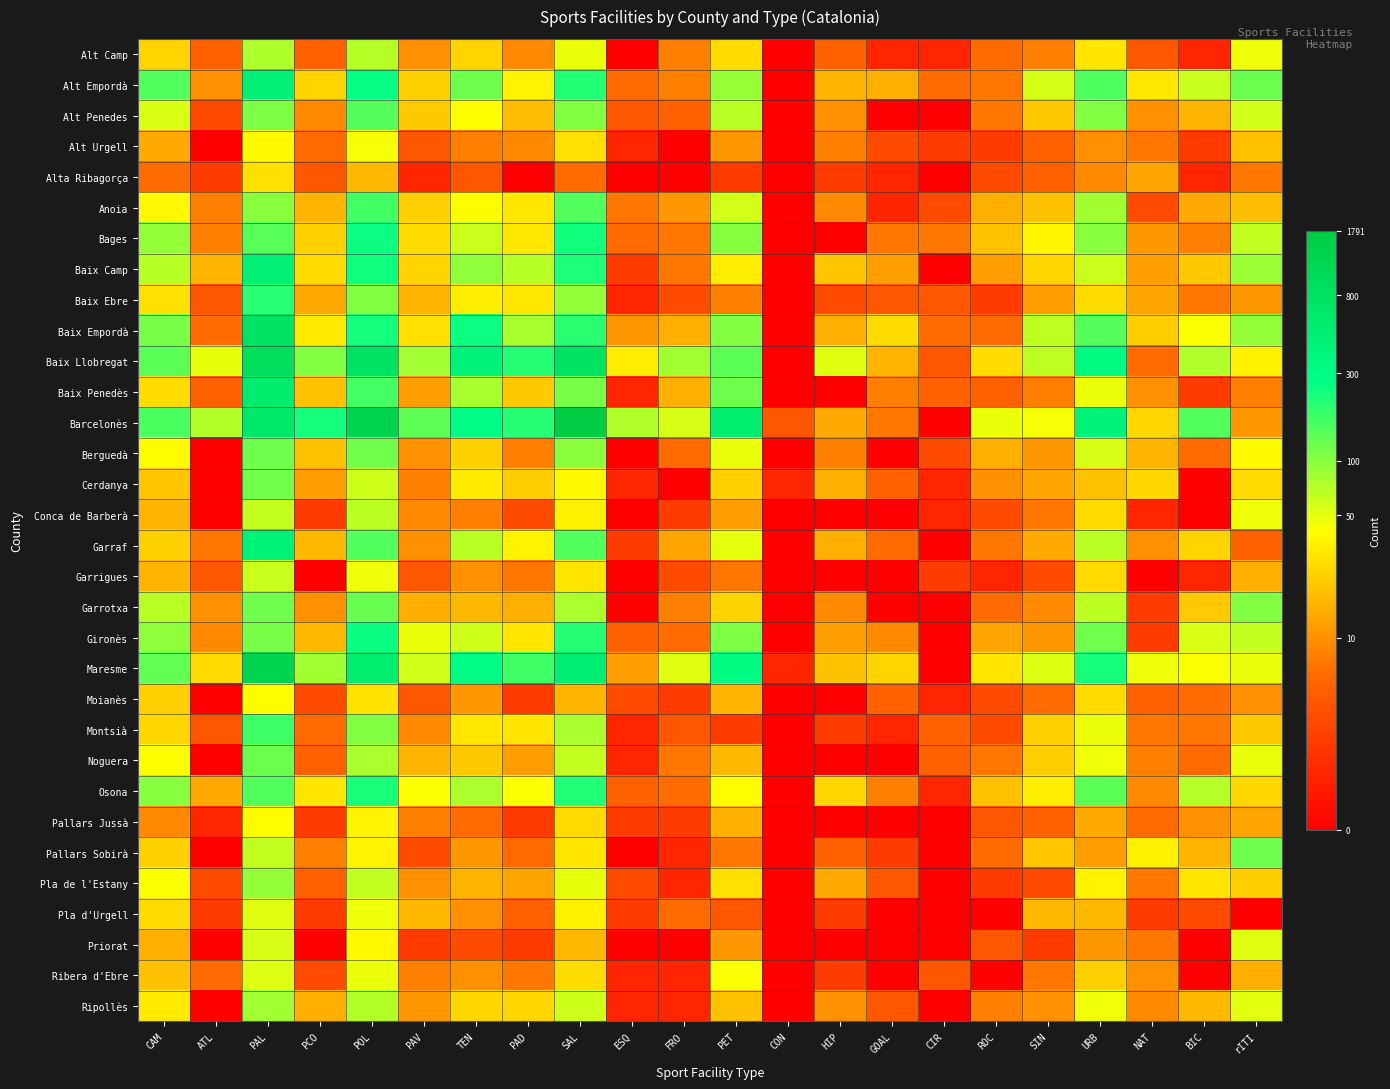

Reading left to right, list all the values displayed in this chart.

Alt Camp: CAM=3.2	ATL=1.8	PAL=4.3	PCO=1.8	POL=4.3	PAV=2.4	TEN=3.2	PAD=2.3	SAL=3.9	ESQ=0.0	FRO=2.2	PET=3.3	CON=0.0	HIP=1.8	GOAL=0.7	CIR=0.7	ROC=1.9	SIN=2.2	URB=3.4	NAT=1.6	BIC=0.7	rITI=3.9
Alt Empordà: CAM=5.0	ATL=2.4	PAL=6.1	PCO=3.2	POL=5.6	PAV=3.2	TEN=4.8	PAD=3.6	SAL=5.4	ESQ=1.9	FRO=2.2	PET=4.5	CON=0.0	HIP=2.8	GOAL=2.8	CIR=1.9	ROC=2.1	SIN=4.1	URB=5.0	NAT=3.5	BIC=4.1	rITI=4.8
Alt Penedes: CAM=4.0	ATL=1.4	PAL=4.7	PCO=2.3	POL=5.0	PAV=3.1	TEN=3.7	PAD=2.9	SAL=4.7	ESQ=1.6	FRO=1.8	PET=4.2	CON=0.0	HIP=2.4	GOAL=0.0	CIR=0.0	ROC=2.1	SIN=3.1	URB=4.7	NAT=2.4	BIC=2.8	rITI=4.1
Alt Urgell: CAM=2.7	ATL=0.0	PAL=3.7	PCO=1.9	POL=3.8	PAV=1.6	TEN=2.2	PAD=2.3	SAL=3.4	ESQ=0.7	FRO=0.0	PET=2.5	CON=0.0	HIP=2.2	GOAL=1.4	CIR=1.1	ROC=1.1	SIN=1.8	URB=2.4	NAT=2.1	BIC=1.1	rITI=3.0
Alta Ribagorça: CAM=1.9	ATL=1.1	PAL=3.4	PCO=1.6	POL=2.9	PAV=0.7	TEN=1.6	PAD=0.0	SAL=1.9	ESQ=0.0	FRO=0.0	PET=1.1	CON=0.0	HIP=1.1	GOAL=0.7	CIR=0.0	ROC=1.4	SIN=1.8	URB=2.3	NAT=2.6	BIC=0.7	rITI=2.1
Anoia: CAM=3.7	ATL=2.2	PAL=4.6	PCO=2.8	POL=5.1	PAV=3.2	TEN=3.7	PAD=3.5	SAL=5.0	ESQ=2.1	FRO=2.5	PET=4.1	CON=0.0	HIP=2.3	GOAL=0.7	CIR=1.4	ROC=2.8	SIN=3.0	URB=4.4	NAT=1.4	BIC=2.7	rITI=2.9
Bages: CAM=4.5	ATL=2.2	PAL=5.0	PCO=3.2	POL=5.5	PAV=3.3	TEN=4.1	PAD=3.5	SAL=5.5	ESQ=1.9	FRO=2.1	PET=4.6	CON=0.0	HIP=0.0	GOAL=2.1	CIR=2.1	ROC=3.0	SIN=3.6	URB=4.6	NAT=2.5	BIC=2.2	rITI=4.2
Baix Camp: CAM=4.3	ATL=2.8	PAL=6.1	PCO=3.3	POL=5.5	PAV=3.2	TEN=4.6	PAD=4.3	SAL=5.4	ESQ=1.1	FRO=2.1	PET=3.5	CON=0.0	HIP=3.0	GOAL=2.6	CIR=0.0	ROC=2.6	SIN=3.3	URB=4.1	NAT=2.6	BIC=3.1	rITI=4.5
Baix Ebre: CAM=3.4	ATL=1.6	PAL=5.3	PCO=2.7	POL=4.7	PAV=2.8	TEN=3.5	PAD=3.5	SAL=4.5	ESQ=0.7	FRO=1.4	PET=2.2	CON=0.0	HIP=1.4	GOAL=1.6	CIR=1.6	ROC=1.1	SIN=2.6	URB=3.3	NAT=2.6	BIC=2.1	rITI=2.5
Baix Empordà: CAM=4.7	ATL=1.9	PAL=6.7	PCO=3.5	POL=5.5	PAV=3.4	TEN=5.5	PAD=4.4	SAL=5.3	ESQ=2.5	FRO=2.8	PET=4.7	CON=0.0	HIP=2.8	GOAL=3.3	CIR=1.9	ROC=1.9	SIN=4.2	URB=5.0	NAT=3.1	BIC=3.8	rITI=4.5
Baix Llobregat: CAM=4.9	ATL=3.9	PAL=6.8	PCO=4.7	POL=6.6	PAV=4.4	TEN=6.0	PAD=5.4	SAL=6.7	ESQ=3.5	FRO=4.4	PET=4.9	CON=0.0	HIP=4.0	GOAL=2.8	CIR=1.6	ROC=3.3	SIN=4.2	URB=5.8	NAT=1.9	BIC=4.3	rITI=3.6
Baix Penedès: CAM=3.3	ATL=1.8	PAL=6.3	PCO=3.0	POL=5.1	PAV=2.6	TEN=4.4	PAD=3.1	SAL=4.7	ESQ=0.7	FRO=2.8	PET=4.8	CON=0.0	HIP=0.0	GOAL=2.2	CIR=1.8	ROC=1.8	SIN=2.2	URB=3.9	NAT=2.4	BIC=1.1	rITI=2.2
Barcelonès: CAM=5.1	ATL=4.3	PAL=6.4	PCO=5.5	POL=7.2	PAV=4.9	TEN=5.7	PAD=5.3	SAL=7.5	ESQ=4.3	FRO=4.0	PET=6.3	CON=1.6	HIP=2.7	GOAL=2.1	CIR=0.0	ROC=3.9	SIN=3.8	URB=6.0	NAT=3.3	BIC=5.0	rITI=2.5
Berguedà: CAM=3.7	ATL=0.0	PAL=4.8	PCO=3.0	POL=4.8	PAV=2.4	TEN=3.2	PAD=2.2	SAL=4.6	ESQ=0.0	FRO=1.9	PET=3.9	CON=0.0	HIP=2.2	GOAL=0.0	CIR=1.4	ROC=2.8	SIN=2.5	URB=4.0	NAT=2.8	BIC=1.9	rITI=3.7
Cerdanya: CAM=3.0	ATL=0.0	PAL=4.8	PCO=2.6	POL=4.1	PAV=2.2	TEN=3.5	PAD=3.1	SAL=3.7	ESQ=0.7	FRO=0.0	PET=3.2	CON=0.7	HIP=2.8	GOAL=1.8	CIR=0.7	ROC=2.4	SIN=2.6	URB=3.0	NAT=3.3	BIC=0.0	rITI=3.3
Conca de Barberà: CAM=2.8	ATL=0.0	PAL=4.2	PCO=1.1	POL=4.2	PAV=2.3	TEN=2.2	PAD=1.4	SAL=3.6	ESQ=0.0	FRO=1.1	PET=2.6	CON=0.0	HIP=0.0	GOAL=0.0	CIR=0.7	ROC=1.4	SIN=2.1	URB=3.3	NAT=0.7	BIC=0.0	rITI=3.9
Garraf: CAM=3.2	ATL=2.1	PAL=6.1	PCO=2.9	POL=5.0	PAV=2.4	TEN=4.2	PAD=3.6	SAL=5.0	ESQ=1.1	FRO=2.6	PET=3.9	CON=0.0	HIP=2.8	GOAL=1.9	CIR=0.0	ROC=2.1	SIN=2.7	URB=4.2	NAT=2.4	BIC=3.2	rITI=1.8
Garrigues: CAM=2.8	ATL=1.6	PAL=4.1	PCO=0.0	POL=3.9	PAV=1.6	TEN=2.4	PAD=2.1	SAL=3.4	ESQ=0.0	FRO=1.4	PET=2.1	CON=0.0	HIP=0.0	GOAL=0.0	CIR=1.1	ROC=0.7	SIN=1.4	URB=3.3	NAT=0.0	BIC=0.7	rITI=2.8
Garrotxa: CAM=4.3	ATL=2.4	PAL=4.8	PCO=2.4	POL=4.8	PAV=2.8	TEN=2.9	PAD=2.8	SAL=4.4	ESQ=0.0	FRO=2.2	PET=3.2	CON=0.0	HIP=2.3	GOAL=0.0	CIR=0.0	ROC=1.9	SIN=2.3	URB=4.2	NAT=1.1	BIC=3.1	rITI=4.7
Gironès: CAM=4.6	ATL=2.3	PAL=4.7	PCO=2.9	POL=5.5	PAV=3.9	TEN=4.1	PAD=3.4	SAL=5.3	ESQ=1.8	FRO=1.9	PET=4.7	CON=0.0	HIP=2.6	GOAL=2.3	CIR=0.0	ROC=2.6	SIN=2.5	URB=4.8	NAT=1.1	BIC=4.0	rITI=4.2
Maresme: CAM=4.9	ATL=3.3	PAL=7.2	PCO=4.4	POL=6.3	PAV=4.1	TEN=5.7	PAD=5.2	SAL=6.2	ESQ=2.6	FRO=4.0	PET=5.8	CON=0.7	HIP=3.0	GOAL=3.2	CIR=0.0	ROC=3.4	SIN=4.0	URB=5.4	NAT=3.9	BIC=3.8	rITI=3.9
Moianès: CAM=3.2	ATL=0.0	PAL=3.7	PCO=1.4	POL=3.4	PAV=1.6	TEN=2.5	PAD=1.1	SAL=2.8	ESQ=1.4	FRO=1.1	PET=2.8	CON=0.0	HIP=0.0	GOAL=1.8	CIR=0.7	ROC=1.4	SIN=1.9	URB=3.3	NAT=1.8	BIC=1.9	rITI=2.4
Montsià: CAM=3.3	ATL=1.6	PAL=5.2	PCO=1.9	POL=4.7	PAV=2.3	TEN=3.5	PAD=3.4	SAL=4.4	ESQ=0.7	FRO=1.6	PET=1.1	CON=0.0	HIP=1.1	GOAL=0.7	CIR=1.8	ROC=1.4	SIN=3.2	URB=3.9	NAT=2.1	BIC=2.1	rITI=3.1
Noguera: CAM=3.7	ATL=0.0	PAL=4.8	PCO=1.8	POL=4.4	PAV=2.8	TEN=3.1	PAD=2.6	SAL=4.2	ESQ=0.7	FRO=2.1	PET=2.9	CON=0.0	HIP=0.0	GOAL=0.0	CIR=1.8	ROC=2.1	SIN=3.1	URB=3.9	NAT=2.2	BIC=1.9	rITI=3.9
Osona: CAM=4.6	ATL=2.7	PAL=5.0	PCO=3.4	POL=5.4	PAV=3.8	TEN=4.4	PAD=3.8	SAL=5.4	ESQ=1.8	FRO=1.9	PET=3.7	CON=0.0	HIP=3.3	GOAL=2.2	CIR=0.7	ROC=3.0	SIN=3.5	URB=4.9	NAT=2.3	BIC=4.3	rITI=3.3
Pallars Jussà: CAM=2.3	ATL=0.7	PAL=3.7	PCO=1.1	POL=3.6	PAV=2.2	TEN=1.9	PAD=1.1	SAL=3.3	ESQ=1.1	FRO=1.1	PET=2.8	CON=0.0	HIP=0.0	GOAL=0.0	CIR=0.0	ROC=1.6	SIN=1.8	URB=2.7	NAT=1.9	BIC=2.4	rITI=2.6
Pallars Sobirà: CAM=3.2	ATL=0.0	PAL=4.2	PCO=2.2	POL=3.6	PAV=1.4	TEN=2.5	PAD=1.9	SAL=3.4	ESQ=0.0	FRO=0.7	PET=2.1	CON=0.0	HIP=1.8	GOAL=1.1	CIR=0.0	ROC=1.9	SIN=3.0	URB=2.6	NAT=3.6	BIC=2.8	rITI=4.8
Pla de l'Estany: CAM=3.8	ATL=1.4	PAL=4.5	PCO=1.8	POL=4.2	PAV=2.4	TEN=2.8	PAD=2.6	SAL=3.9	ESQ=1.4	FRO=0.7	PET=3.4	CON=0.0	HIP=2.7	GOAL=1.6	CIR=0.0	ROC=1.1	SIN=1.4	URB=3.6	NAT=2.1	BIC=3.4	rITI=3.1
Pla d'Urgell: CAM=3.3	ATL=1.1	PAL=4.0	PCO=1.1	POL=3.9	PAV=2.9	TEN=2.4	PAD=1.8	SAL=3.6	ESQ=1.1	FRO=1.9	PET=1.6	CON=0.0	HIP=1.1	GOAL=0.0	CIR=0.0	ROC=0.0	SIN=2.9	URB=2.9	NAT=1.1	BIC=1.4	rITI=0.0
Priorat: CAM=2.8	ATL=0.0	PAL=4.0	PCO=0.0	POL=3.7	PAV=1.1	TEN=1.4	PAD=1.1	SAL=2.9	ESQ=0.0	FRO=0.0	PET=2.5	CON=0.0	HIP=0.0	GOAL=0.0	CIR=0.0	ROC=1.6	SIN=1.1	URB=2.5	NAT=2.1	BIC=0.0	rITI=4.0
Ribera d'Ebre: CAM=3.0	ATL=1.9	PAL=4.0	PCO=1.4	POL=3.9	PAV=2.2	TEN=2.4	PAD=2.1	SAL=3.3	ESQ=0.7	FRO=0.7	PET=3.8	CON=0.0	HIP=1.1	GOAL=0.0	CIR=1.6	ROC=0.0	SIN=2.1	URB=3.2	NAT=2.4	BIC=0.0	rITI=2.8
Ripollès: CAM=3.5	ATL=0.0	PAL=4.4	PCO=2.8	POL=4.3	PAV=2.5	TEN=3.3	PAD=3.3	SAL=4.1	ESQ=0.7	FRO=0.7	PET=3.0	CON=0.0	HIP=2.4	GOAL=1.6	CIR=0.0	ROC=2.2	SIN=2.4	URB=3.9	NAT=2.3	BIC=2.9	rITI=4.0